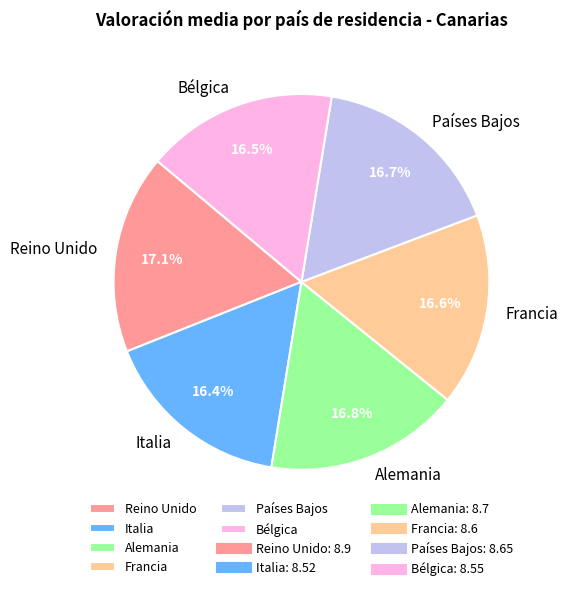

Is there any slice that represents more than half of the pie?

No